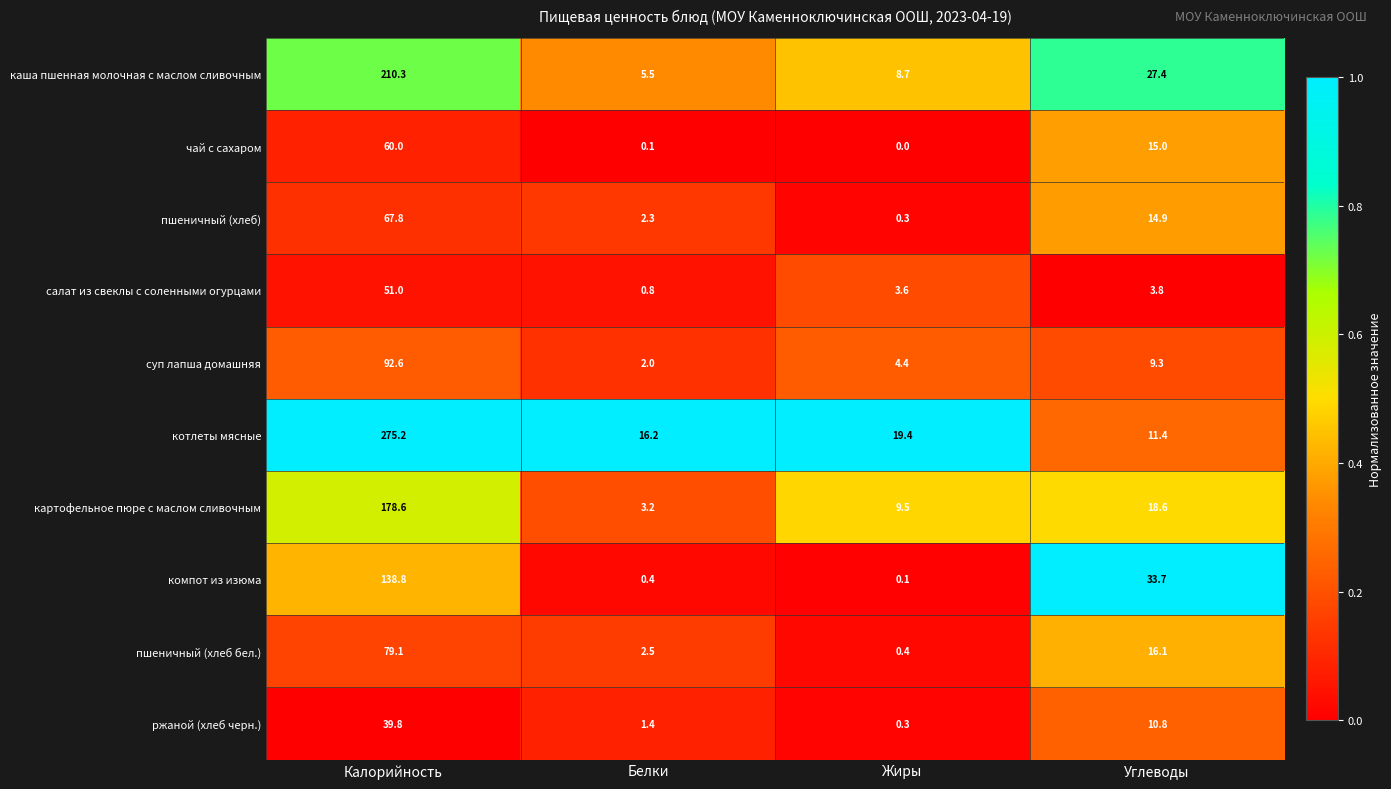

What is the sum of the пшеничный (хлеб бел.) values at Углеводы and Белки?

18.6